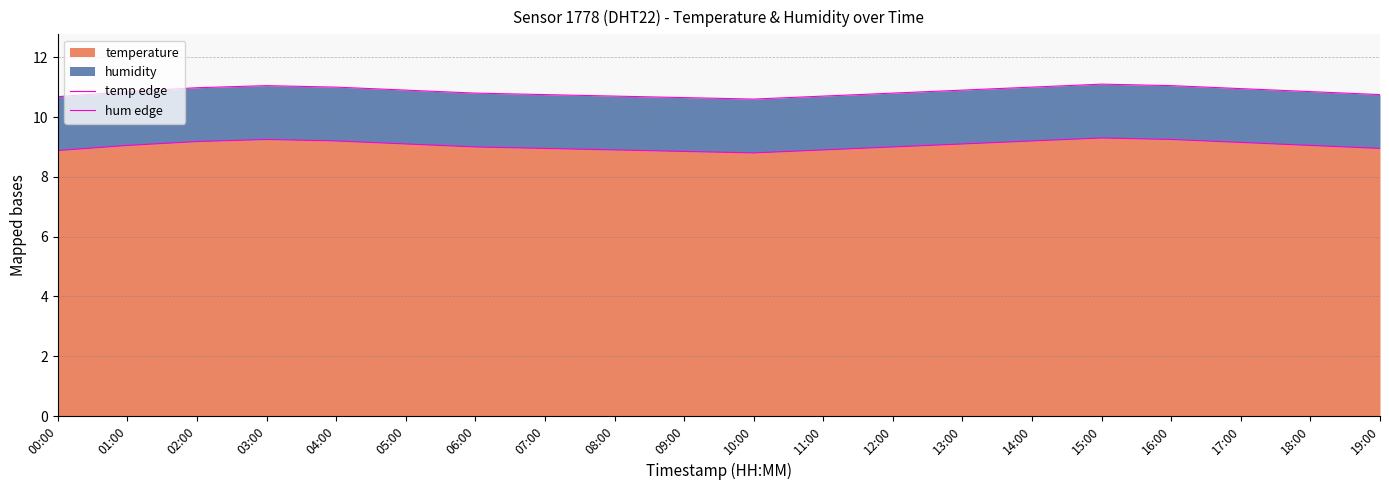

True or false: hum edge and temp edge intersect in this chart.

False